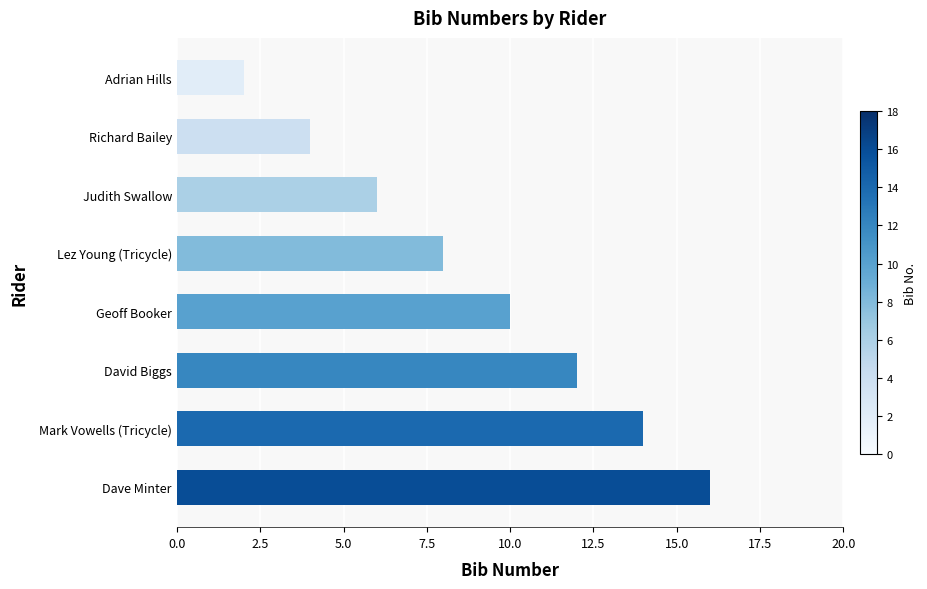

What is the maximum value shown in the chart?

16